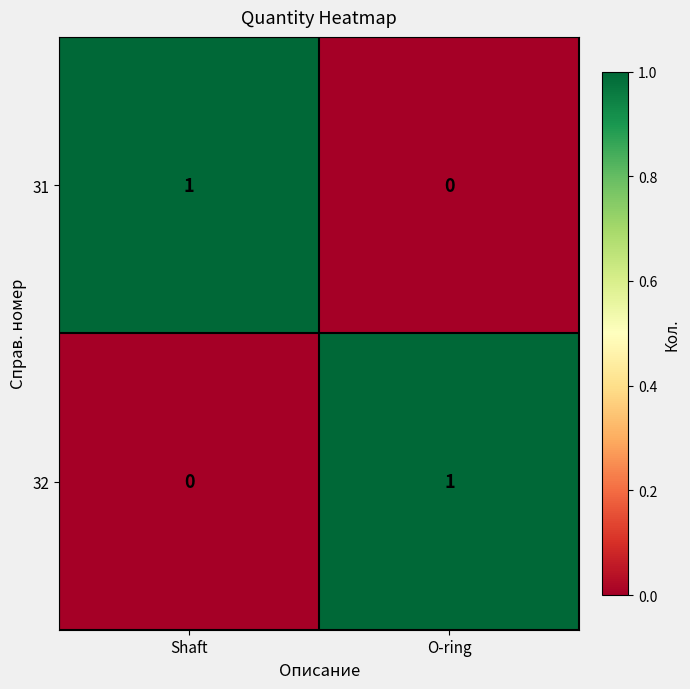

Where is 31 nearest to the value 0?

O-ring